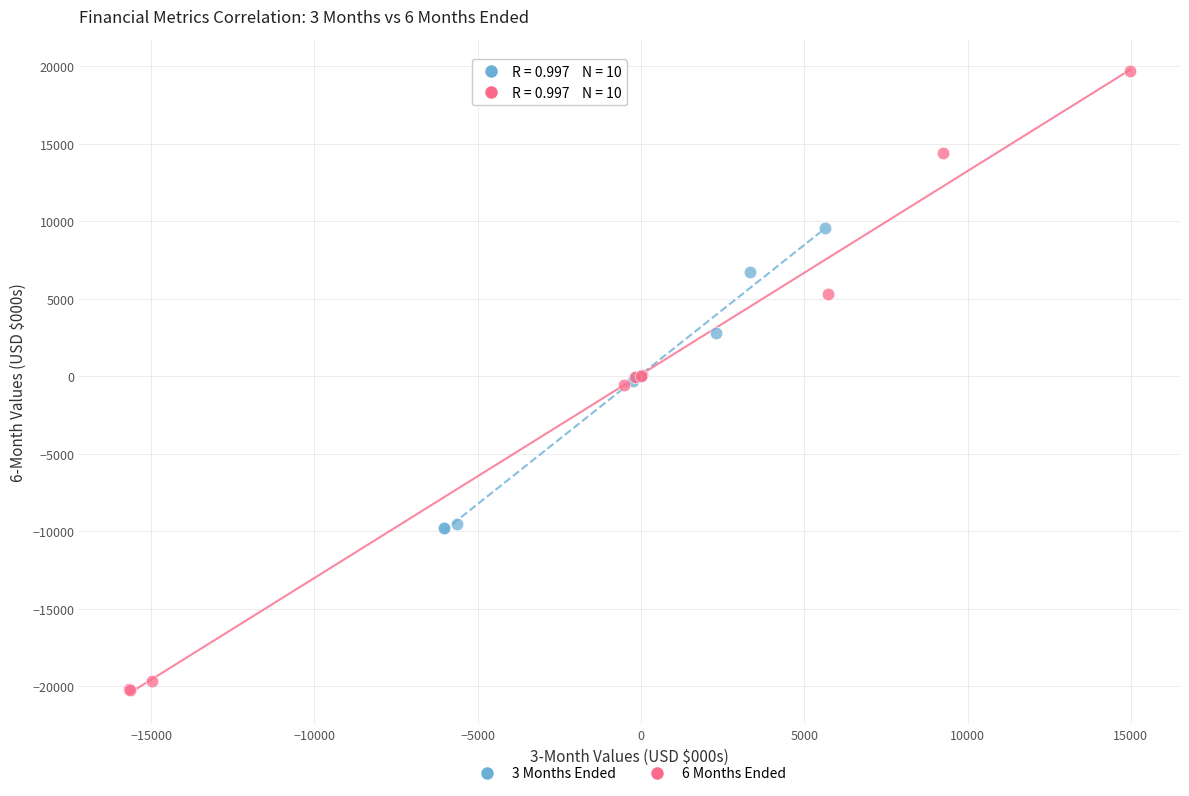

Which series reaches the minimum Y coordinate?

6 Months Ended